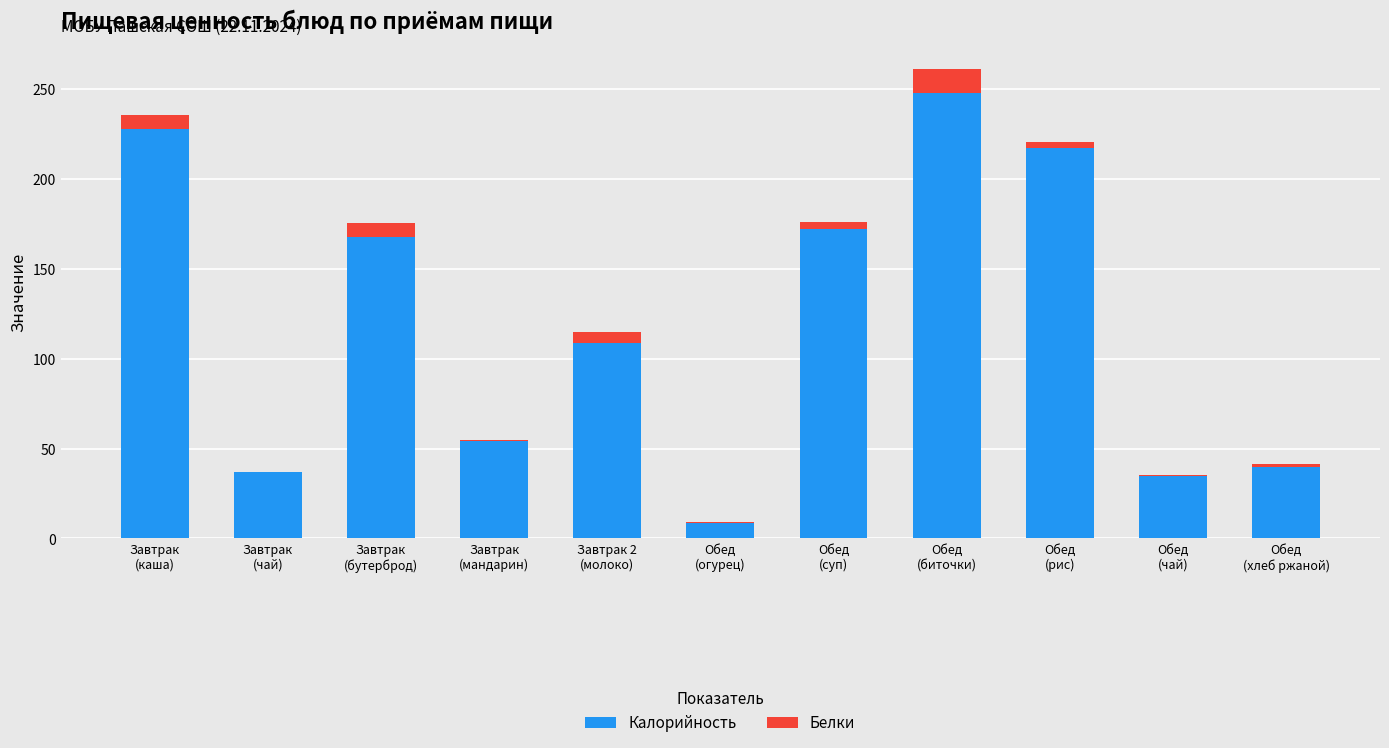

Are the bars horizontal?

No